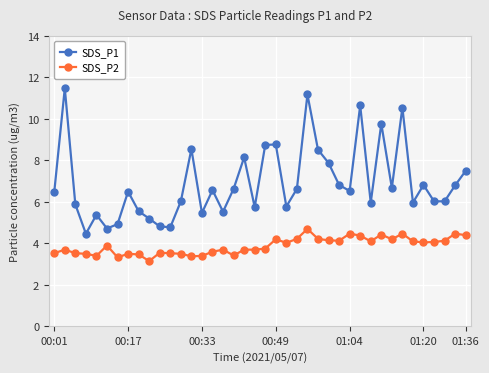

True or false: SDS_P1 and SDS_P2 intersect in this chart.

False